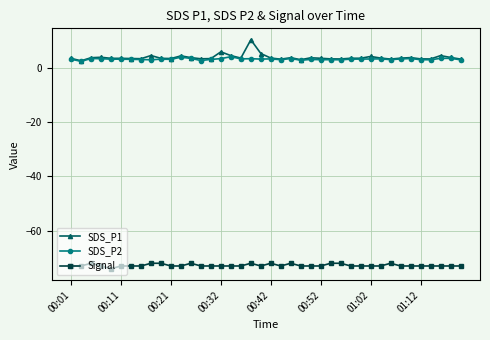

Which series has the widest spread of values?

SDS_P1